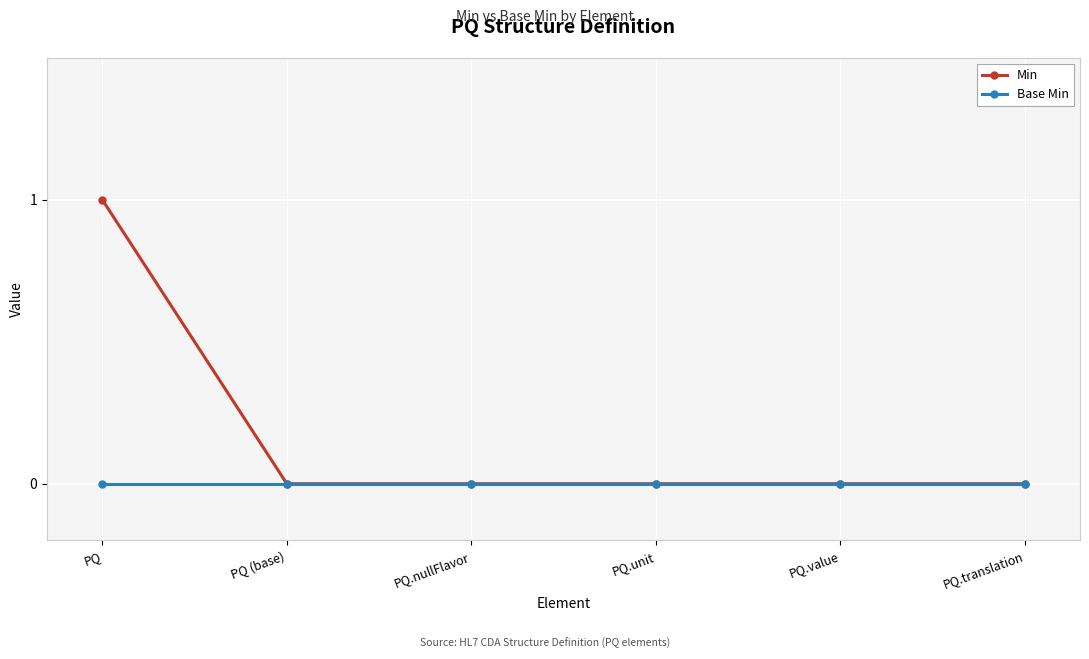

Is this an area chart (filled region under the line)?

No